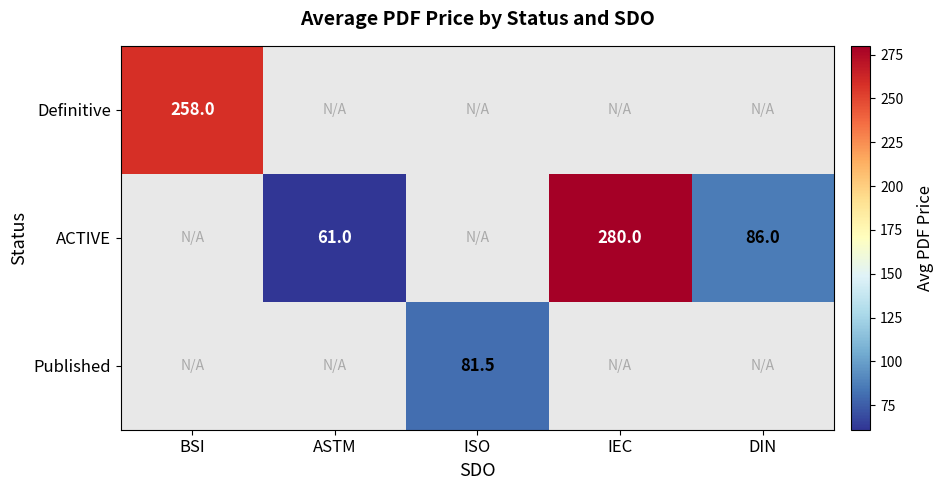

The value of ACTIVE at IEC is 117.5. True or false?

False